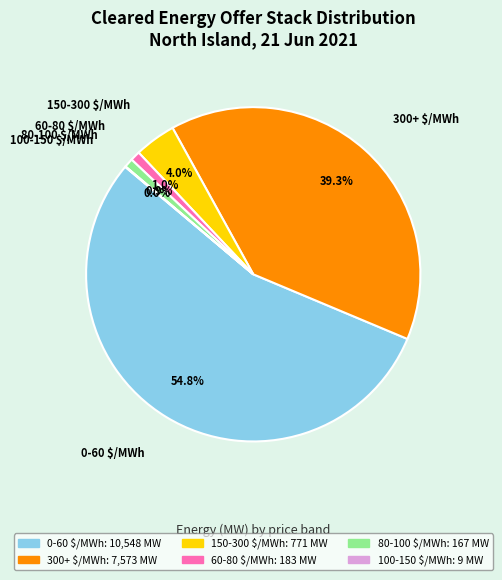

Is there any slice that represents more than half of the pie?

Yes